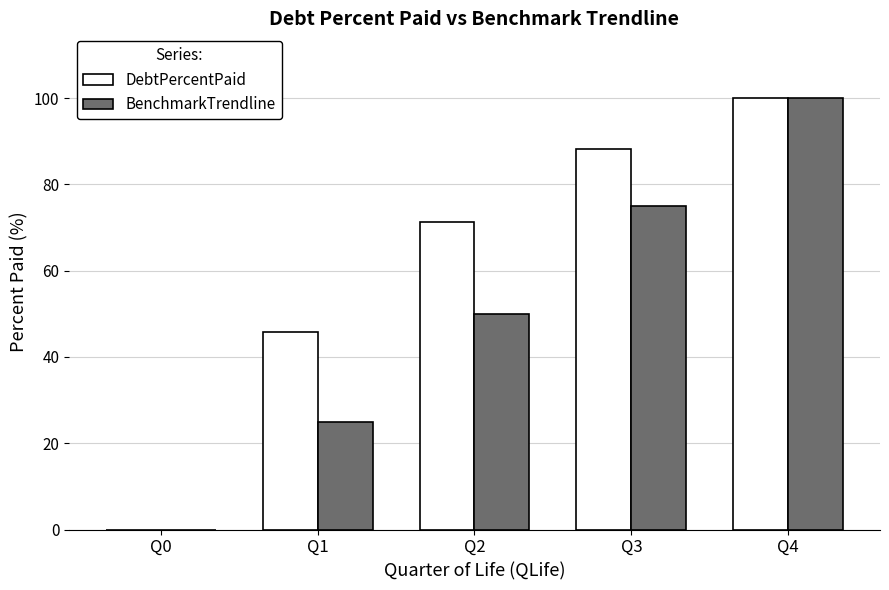

Which series changed the most between Q1 and Q2?

DebtPercentPaid